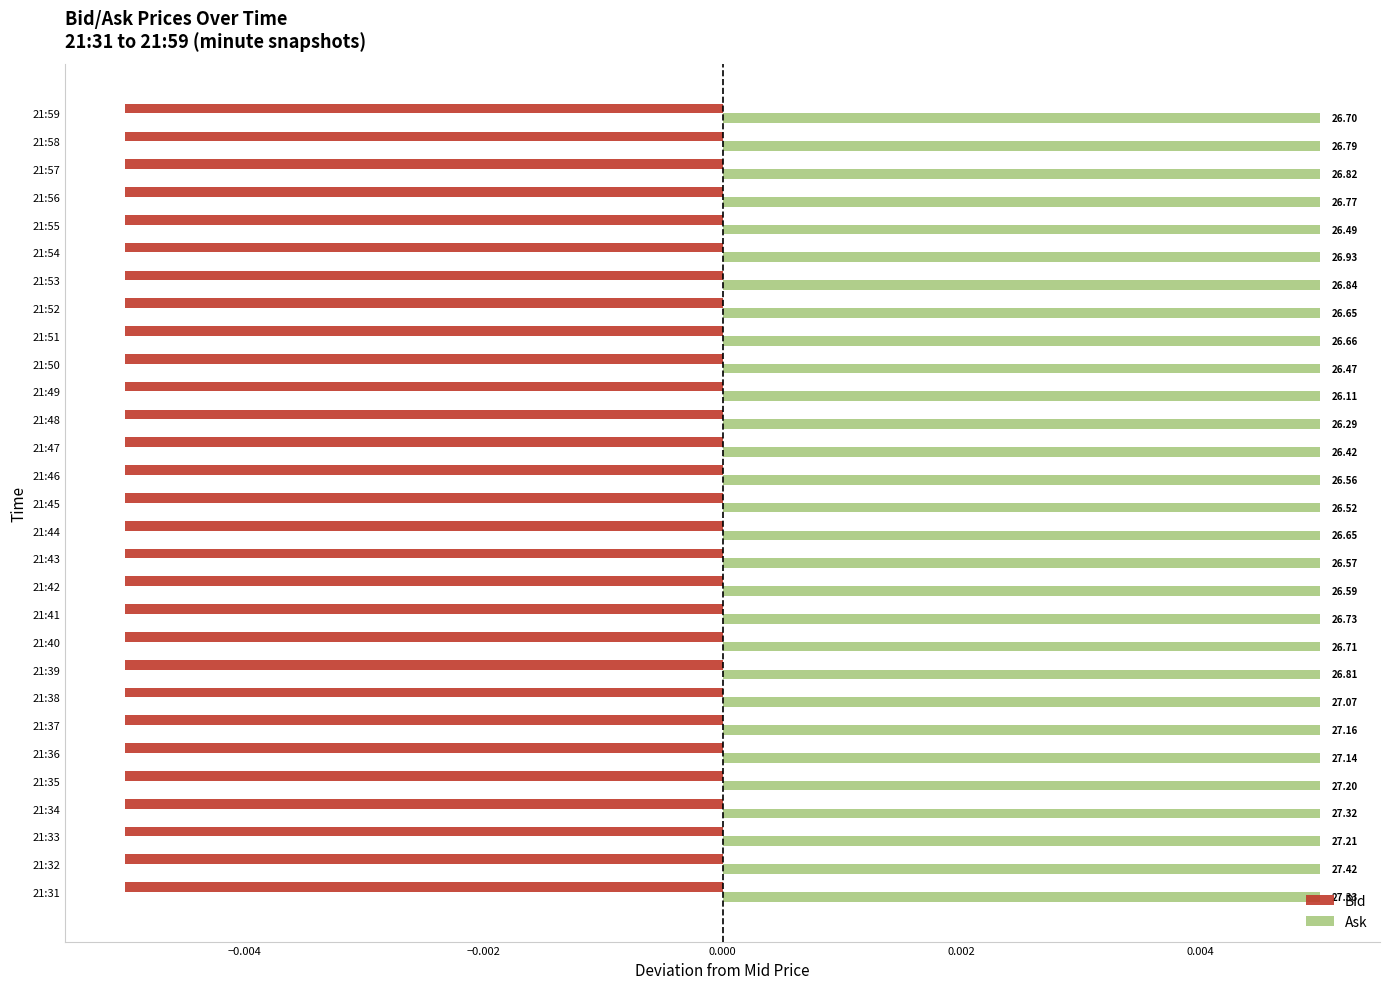

The Ask series shows 27.4 at 21:32. True or false?

True